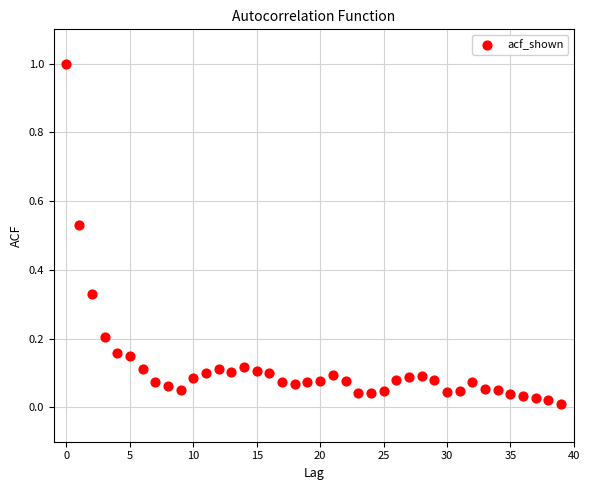

What is the range of Y values (max minus min)?

1.0